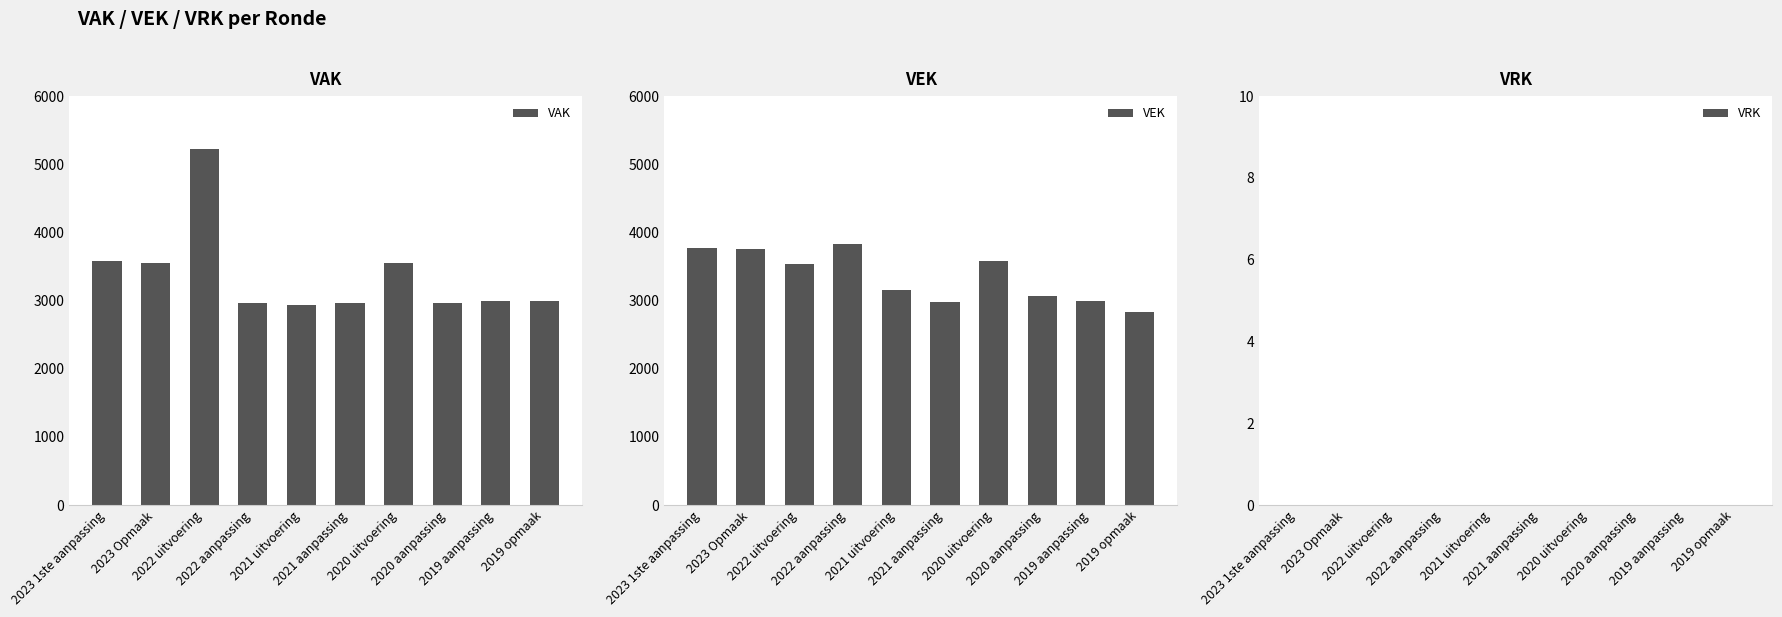

What are all the series names shown in the legend?

VAK, VEK, VRK